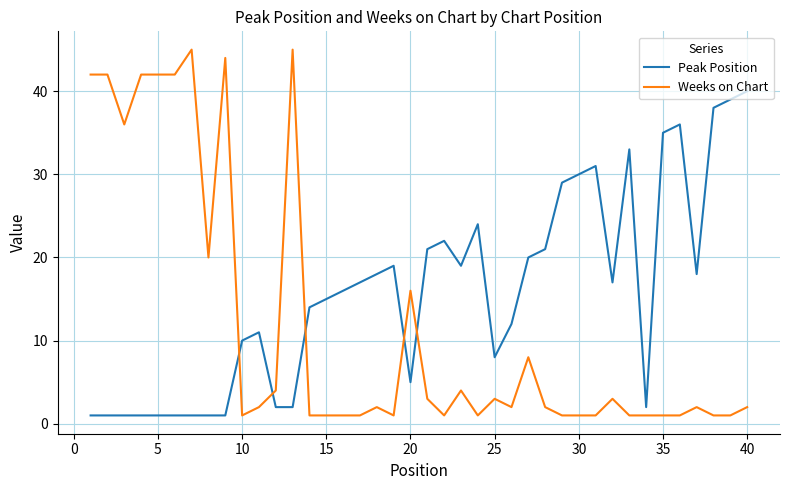

Which series has the largest total across all categories?

Peak Position